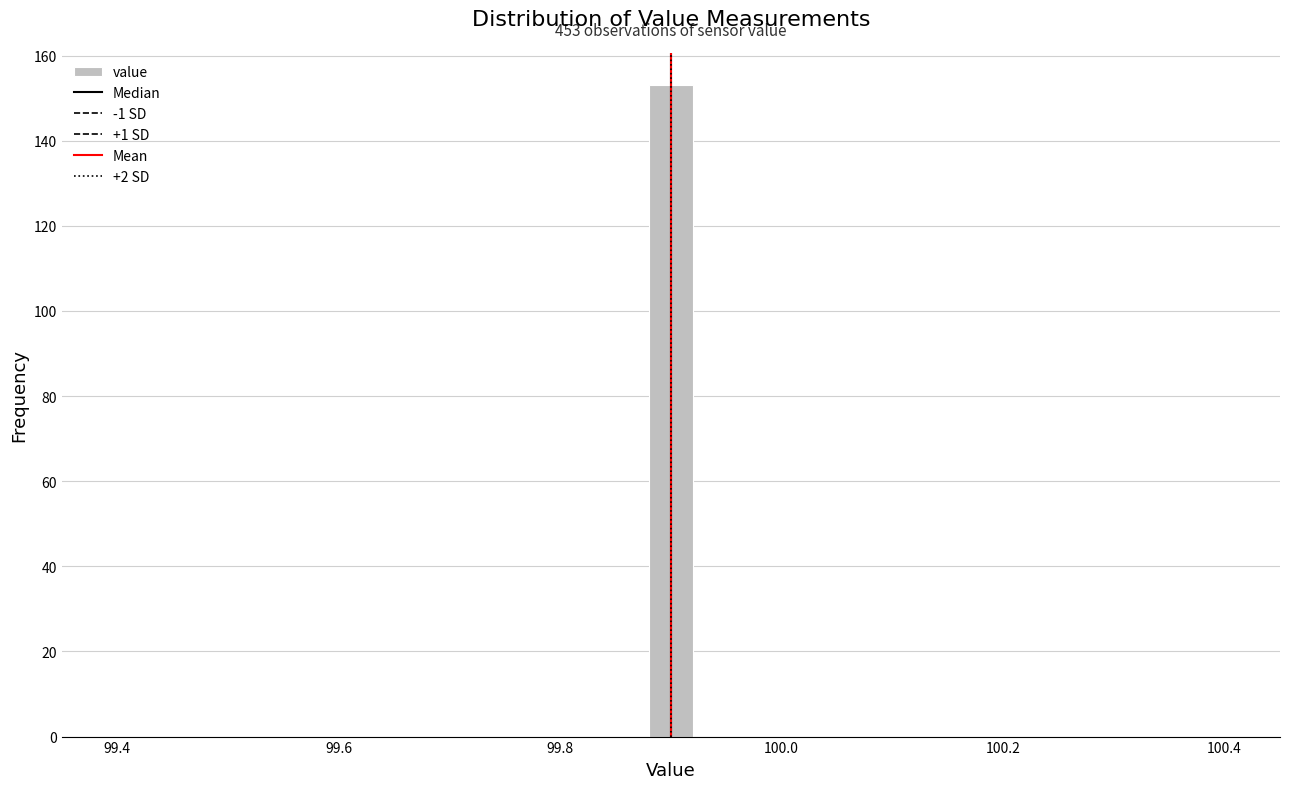

Around what value on the x-axis is the tallest bar? Give the approximate position of its centre, as read against the axis.

99.90